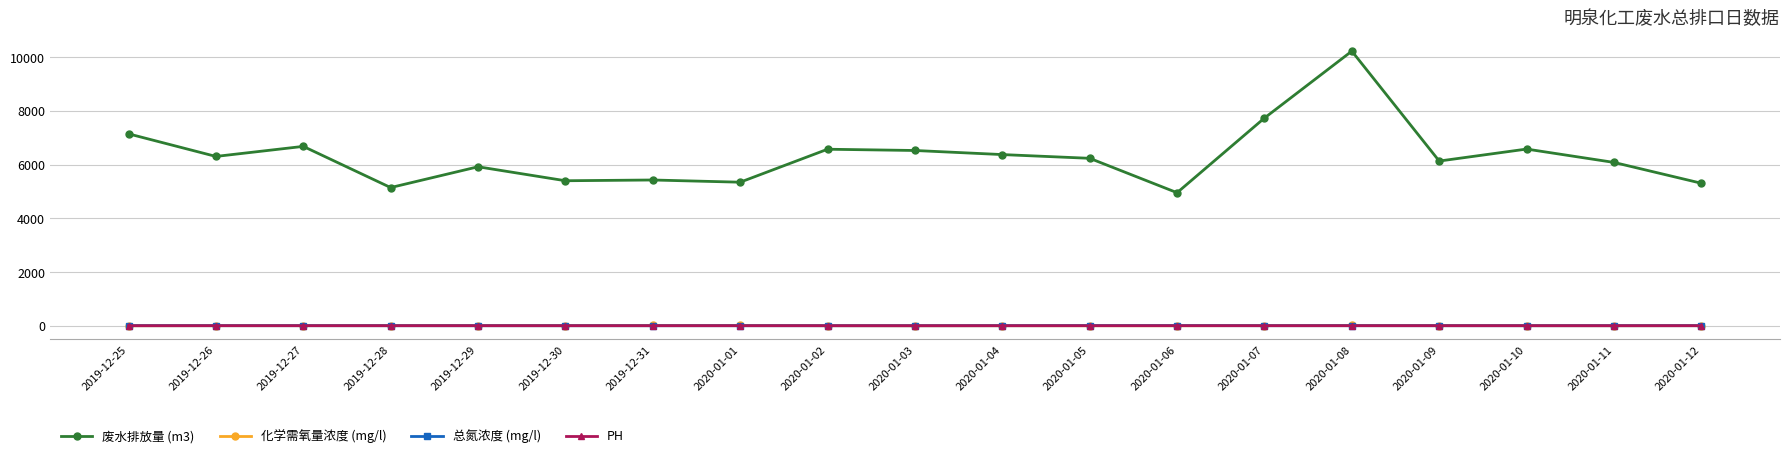

What is the label of the 7th point from the left?

2019-12-31